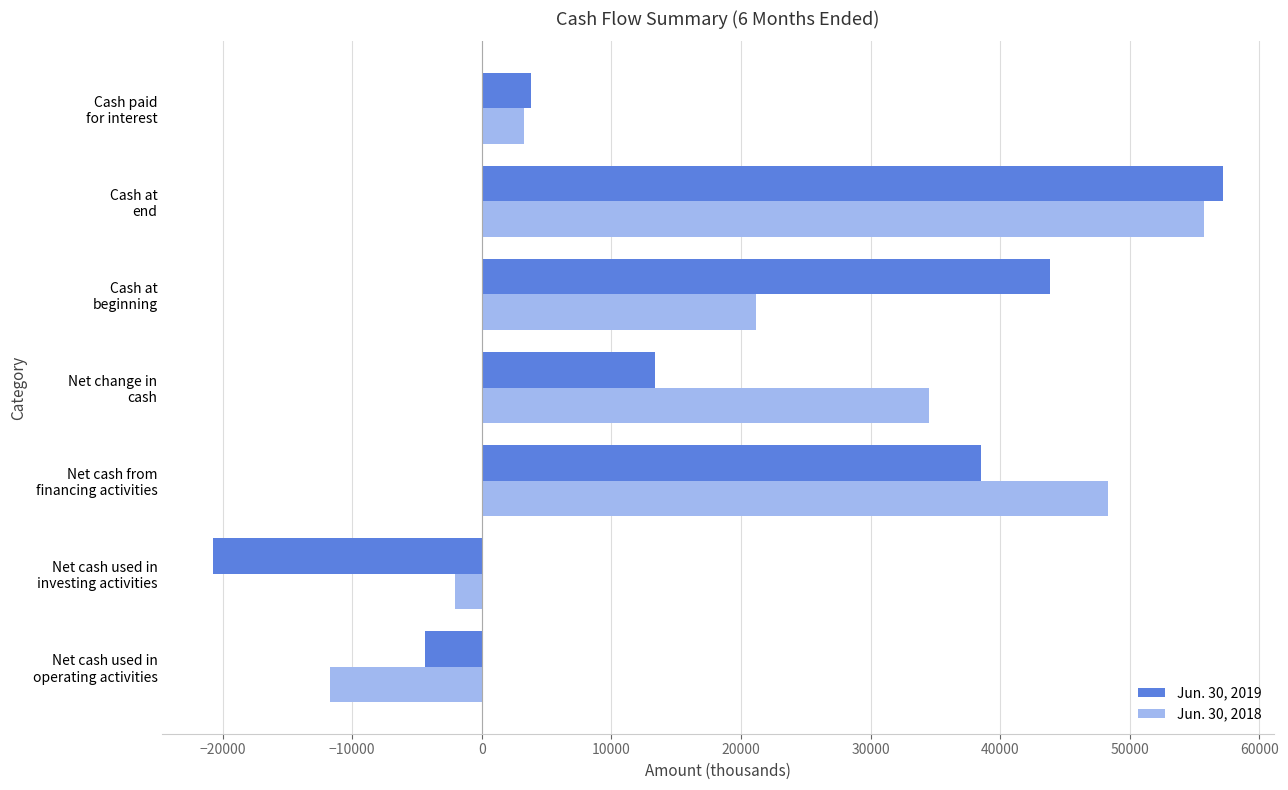

What are all the series names shown in the legend?

Jun. 30, 2019, Jun. 30, 2018